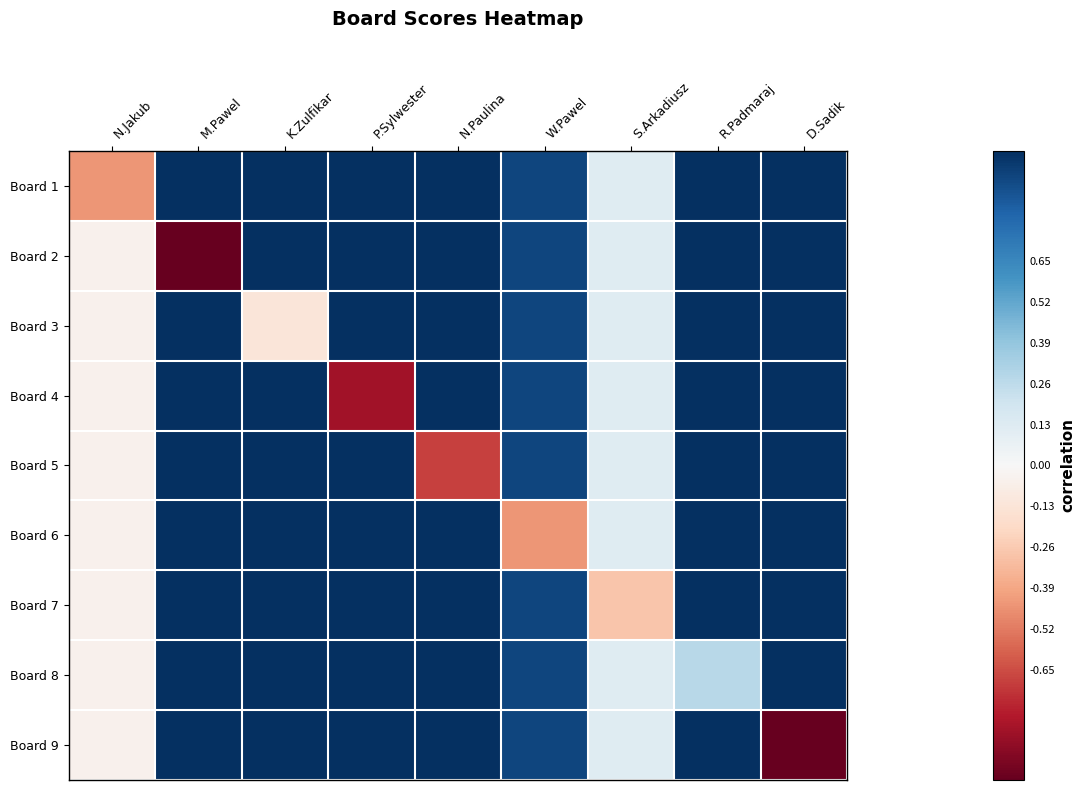

At which category is the sum across all series the highest?

R.Padmaraj